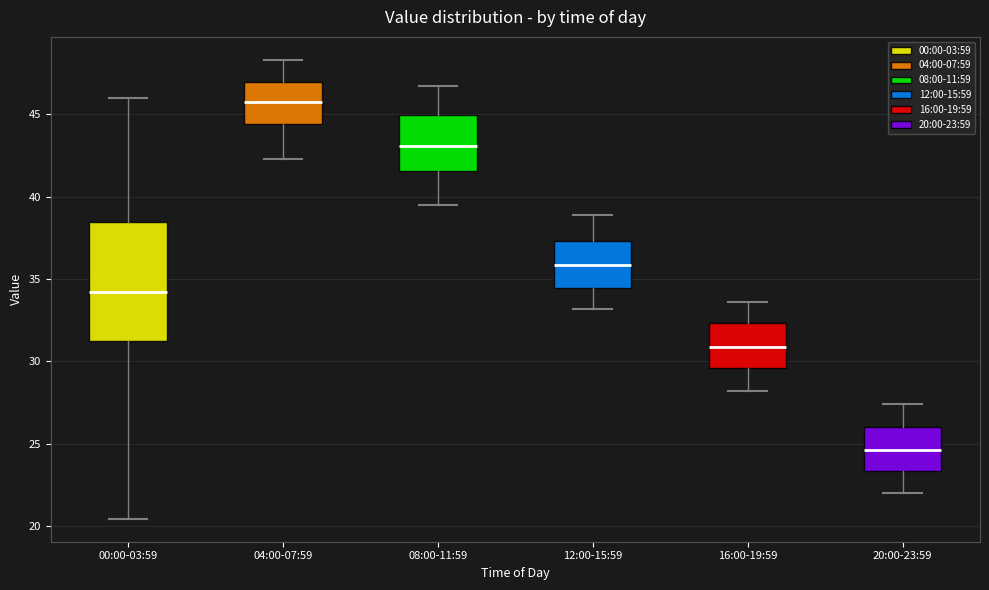

Reading left to right, transcribe this box plot: for each box, give where its median line is, the range the box spans, and where its two whiskers end, as read against the y-axis. The values are not printed on the chart, so give them approximately, as read against the axis.

00:00-03:59: median 34.0, box 31.0 to 38.5, whiskers 20.5 to 46.0
04:00-07:59: median 46.0, box 44.5 to 47.0, whiskers 42.5 to 48.5
08:00-11:59: median 43.0, box 41.5 to 45.0, whiskers 39.5 to 46.5
12:00-15:59: median 36.0, box 34.5 to 37.5, whiskers 33.0 to 39.0
16:00-19:59: median 31.0, box 29.5 to 32.5, whiskers 28.0 to 33.5
20:00-23:59: median 24.5, box 23.5 to 26.0, whiskers 22.0 to 27.5